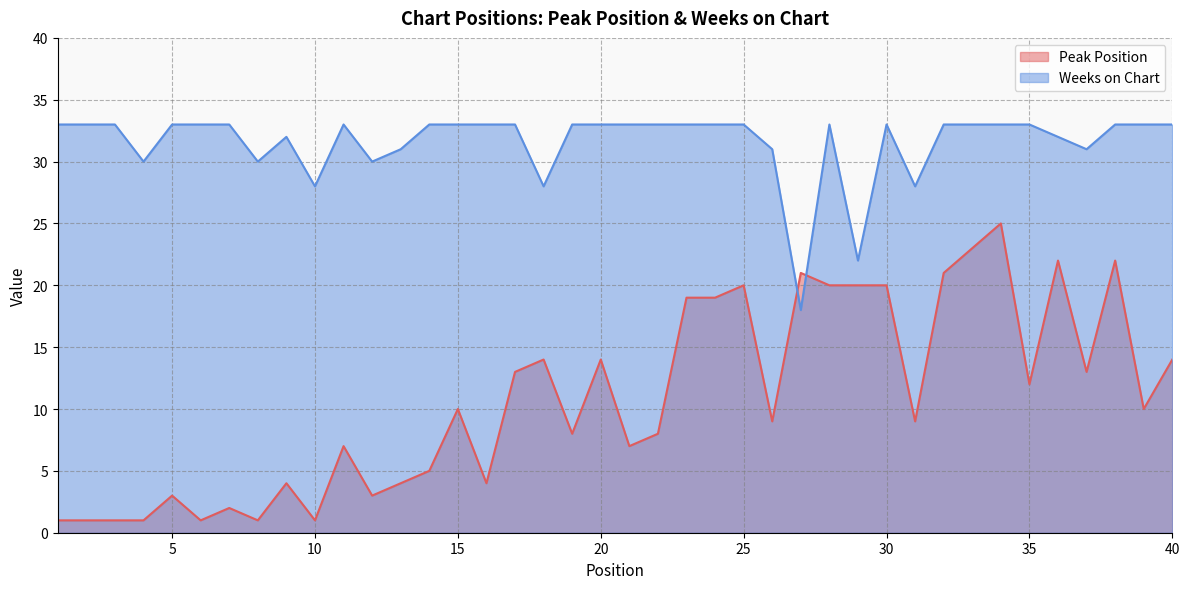

List the series in order of their peak value, highest first.

Weeks on Chart, Peak Position